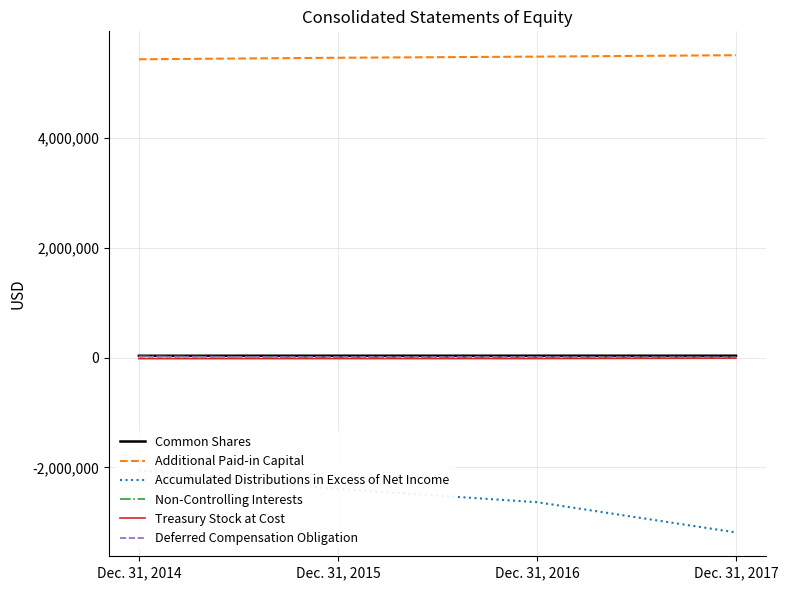

What is the difference between the maximum and minimum values in the Common Shares series?

780